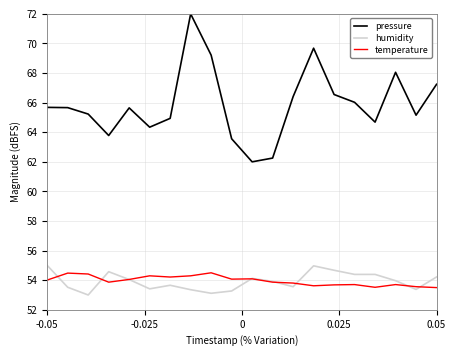

What is the greatest value displayed?

72.0